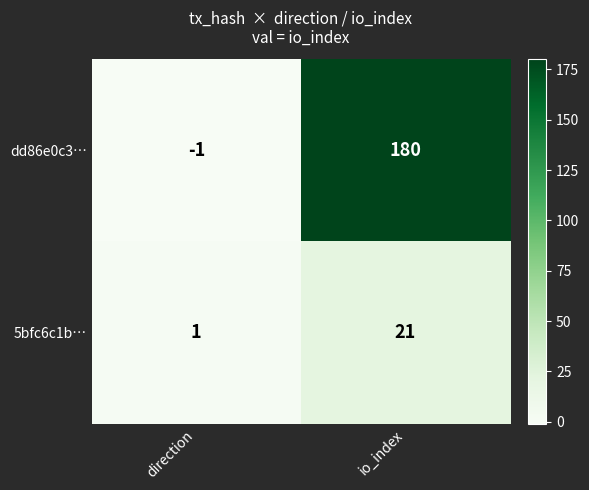

At which category is the sum across all series the highest?

io_index